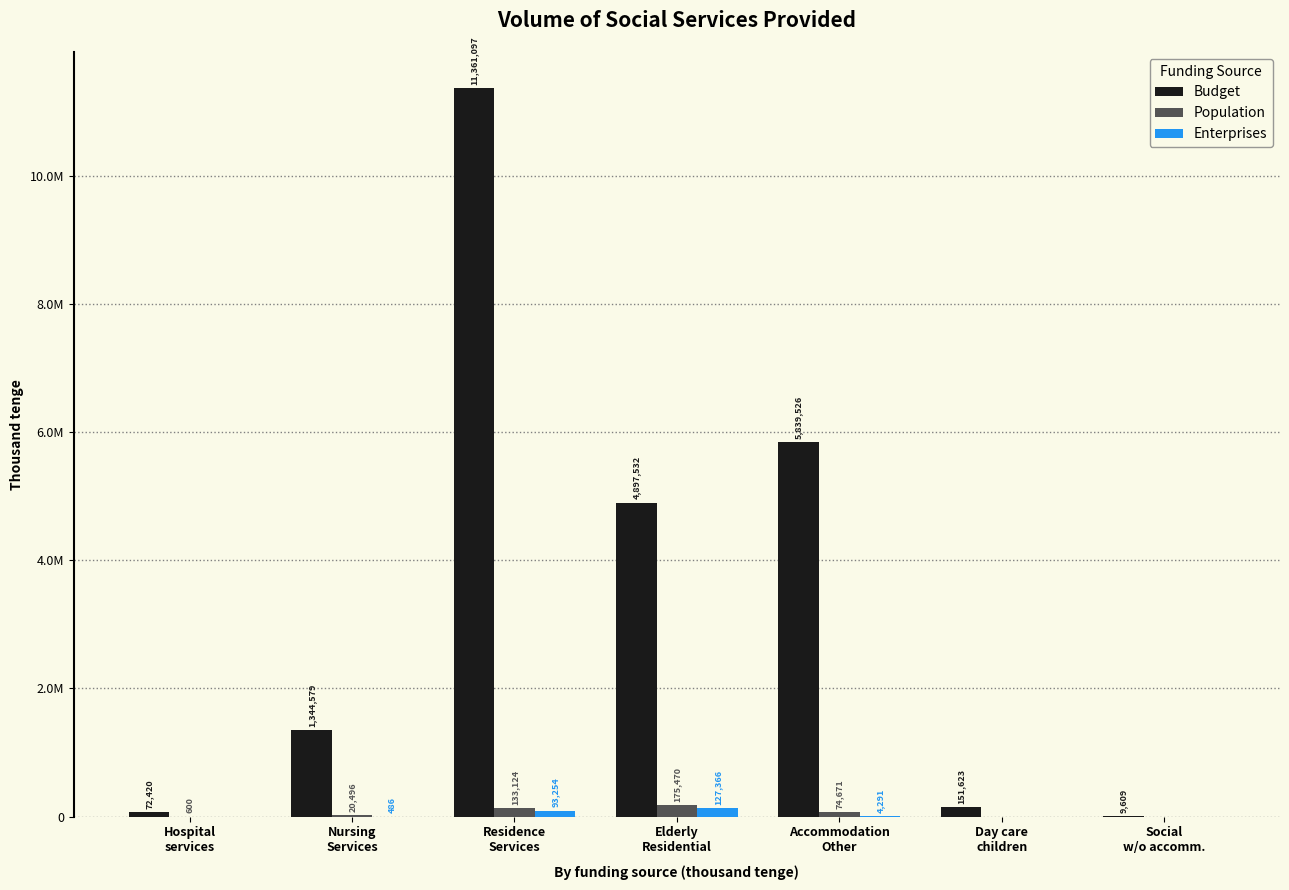

Are the bars horizontal?

No